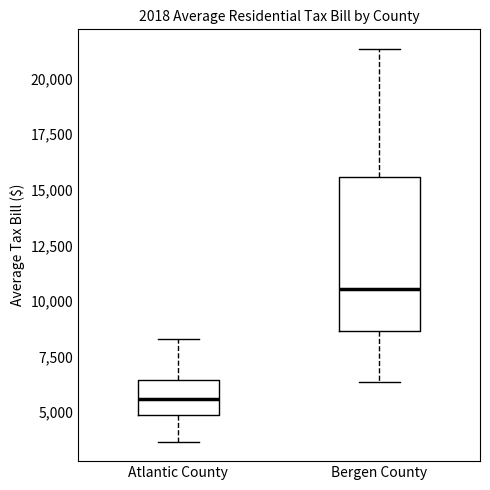

Comparing the boxes themselves (not the whiskers), which one is the tallest?

Bergen County